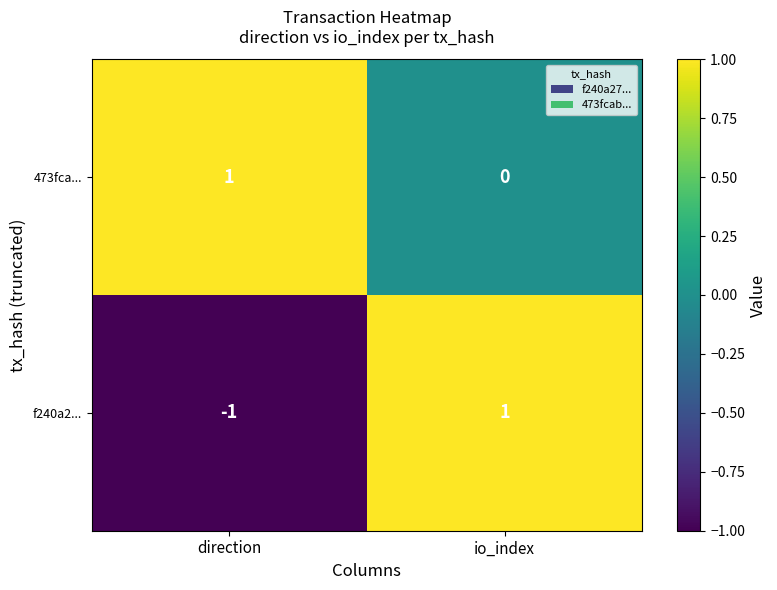

Count the number of categories in the chart.

2